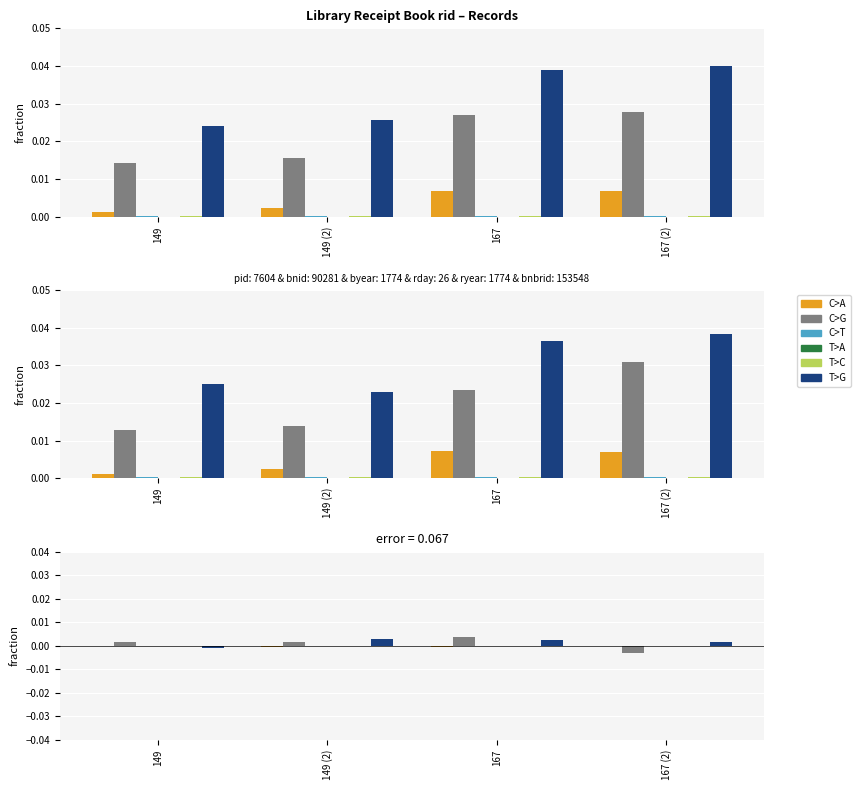

True or false: Borrower 1 bnbrid has a value of 0.0 at 167.

False